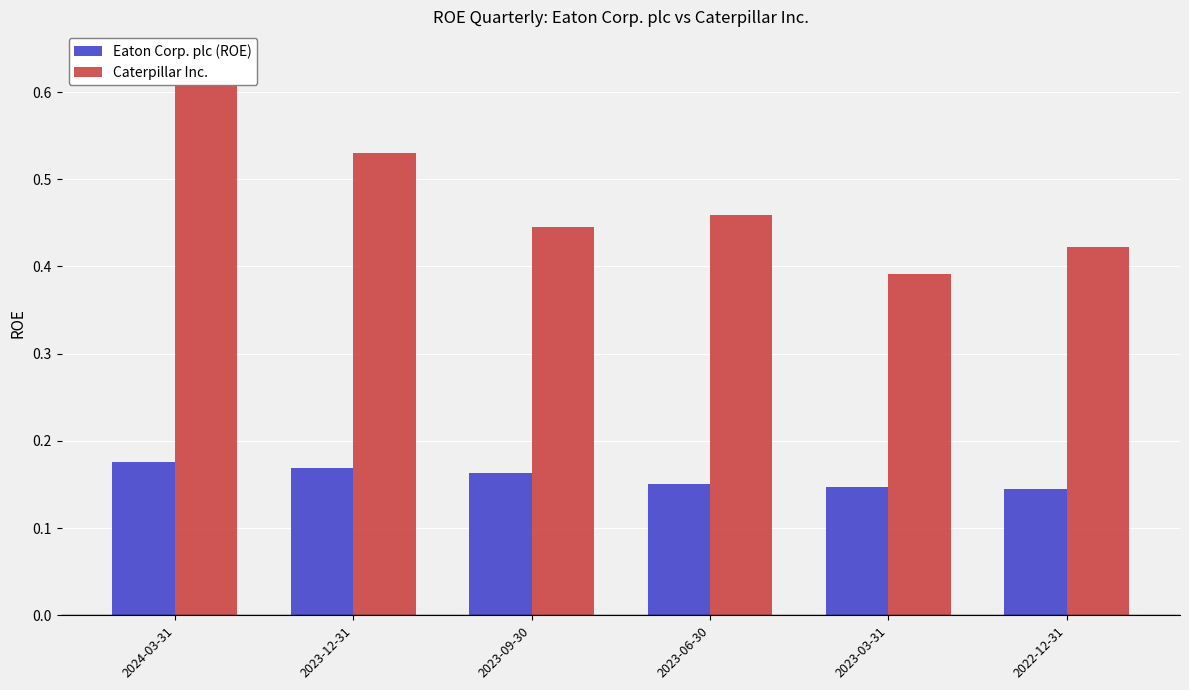

Read the Caterpillar Inc. value at 2022-12-31.

0.4